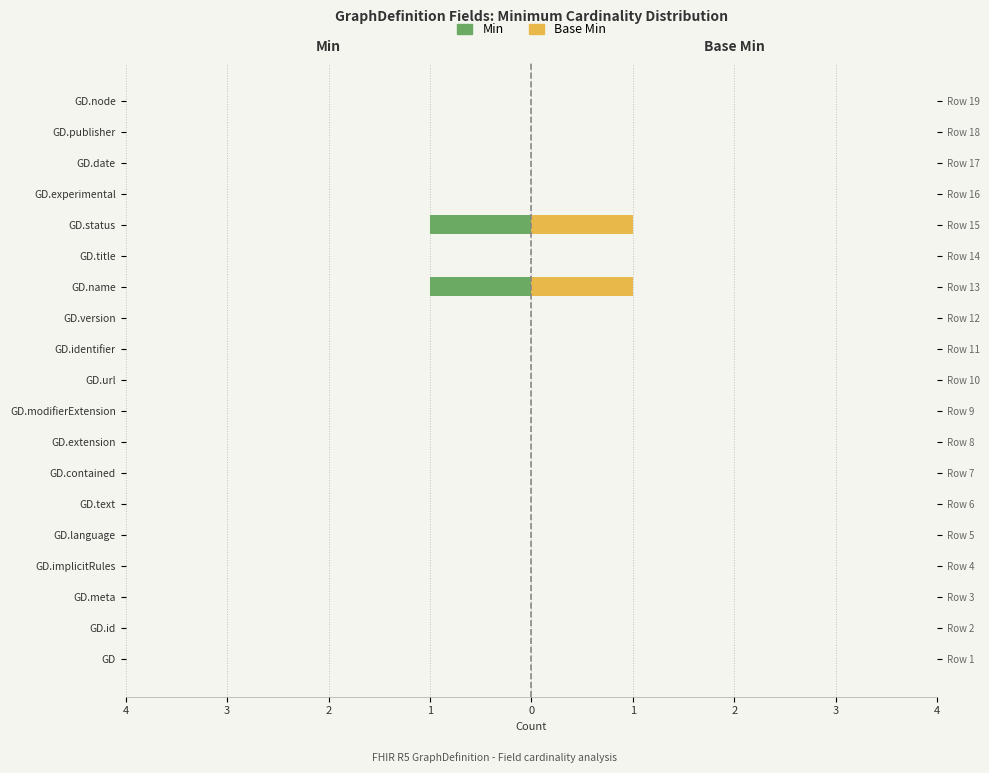

What are all the series names shown in the legend?

Min, Base Min